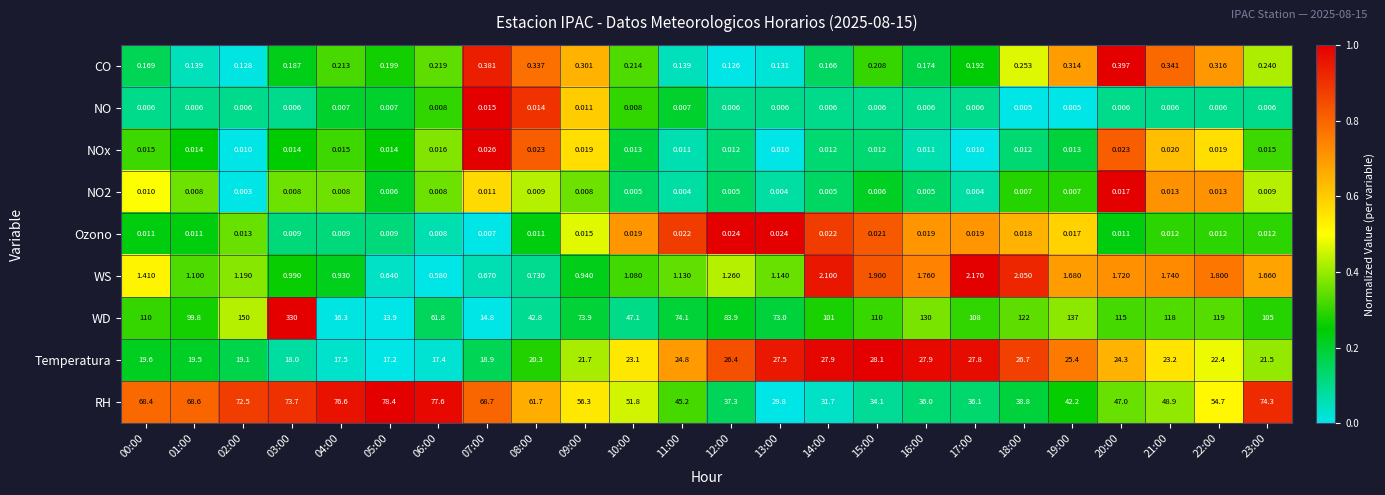

What is the difference between the highest and lowest values at 21:00?

118.0